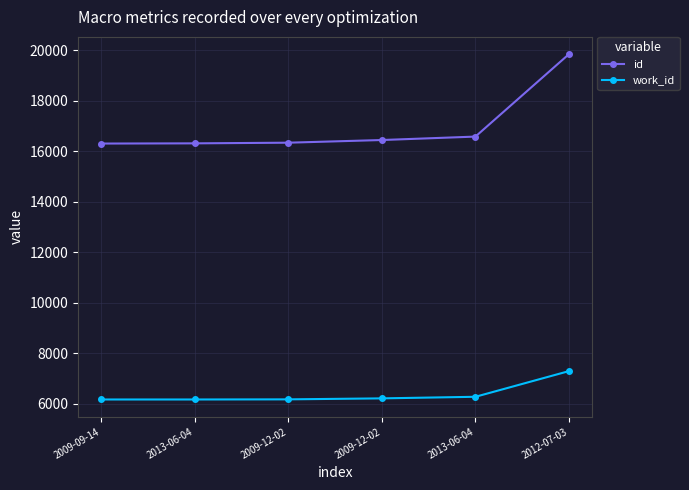

Where does the id series first go above 16443?

2013-06-04